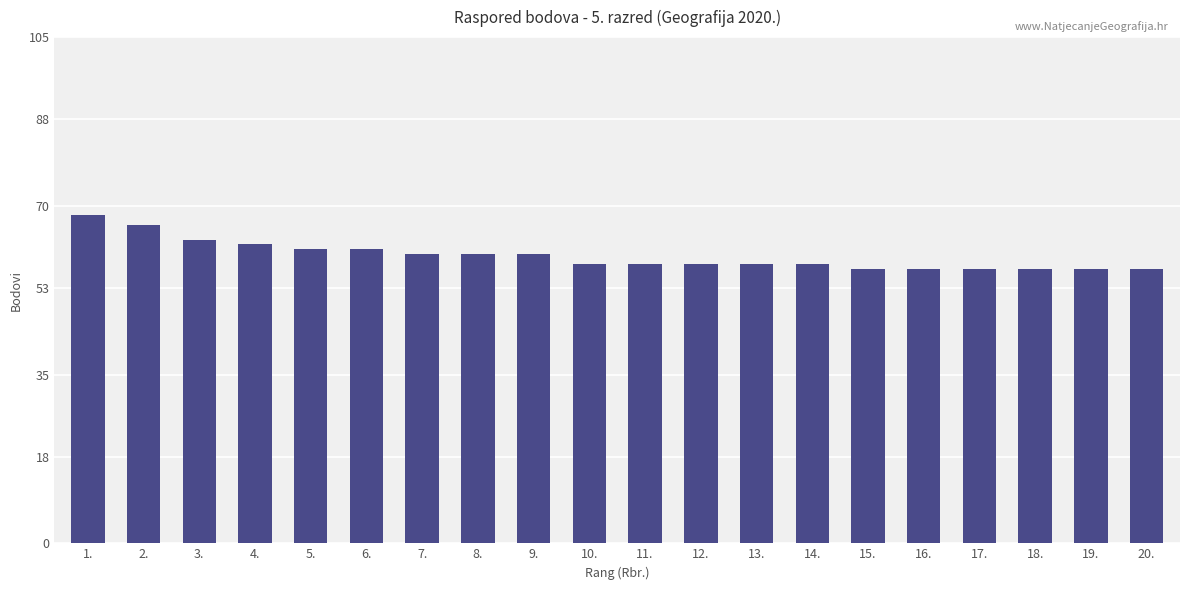

What is the label of the 14th bar from the right?

7.